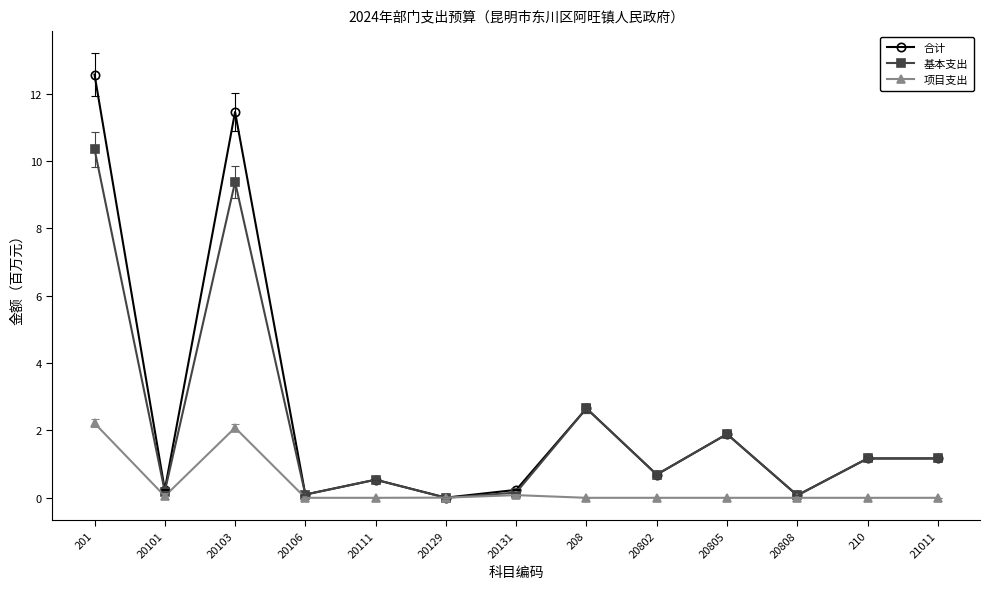

What is the value of the 合计 point at the 12th from the left?

1.2